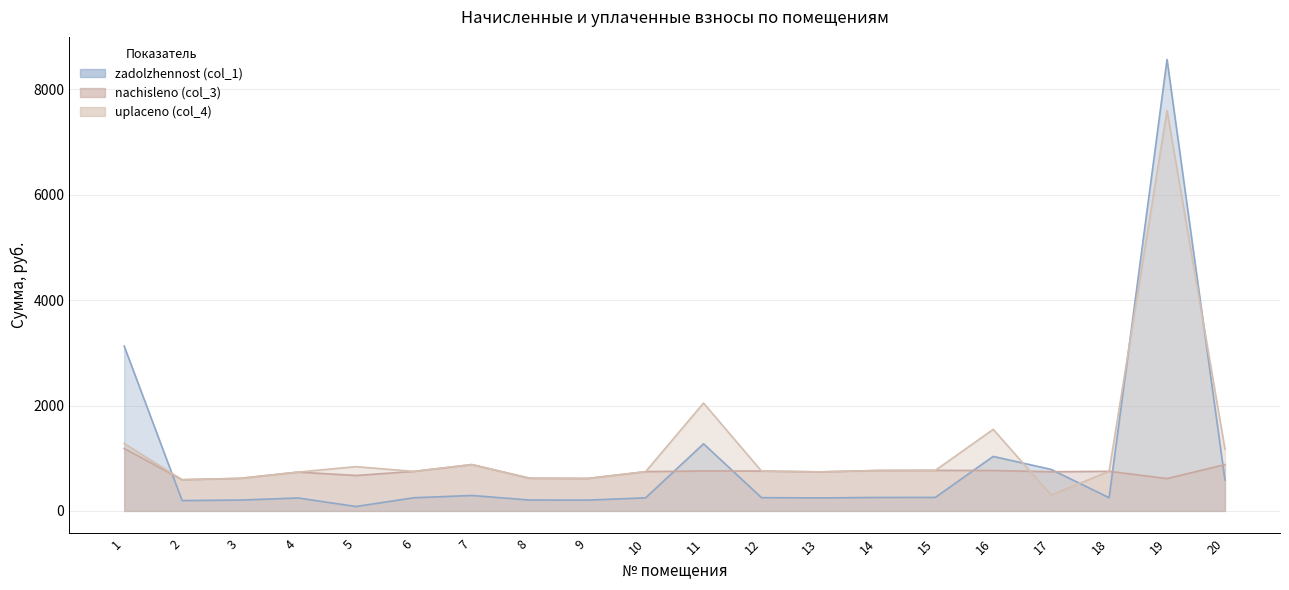

What is the average value of the zadolzhennost (col_1) series?

928.5